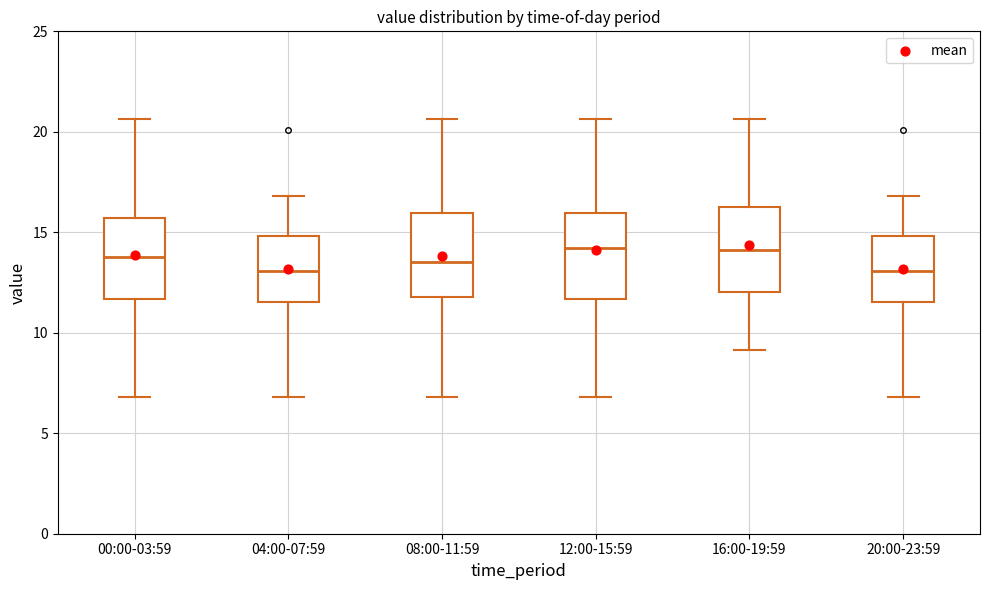

Reading left to right, transcribe this box plot: for each box, give where its median line is, the range the box spans, and where its two whiskers end, as read against the y-axis. The values are not printed on the chart, so give them approximately, as read against the axis.

00:00-03:59: median 14.0, box 11.5 to 15.5, whiskers 7.0 to 20.5
04:00-07:59: median 13.0, box 11.5 to 15.0, whiskers 7.0 to 17.0
08:00-11:59: median 13.5, box 12.0 to 16.0, whiskers 7.0 to 20.5
12:00-15:59: median 14.0, box 11.5 to 16.0, whiskers 7.0 to 20.5
16:00-19:59: median 14.0, box 12.0 to 16.5, whiskers 9.0 to 20.5
20:00-23:59: median 13.0, box 11.5 to 15.0, whiskers 7.0 to 17.0